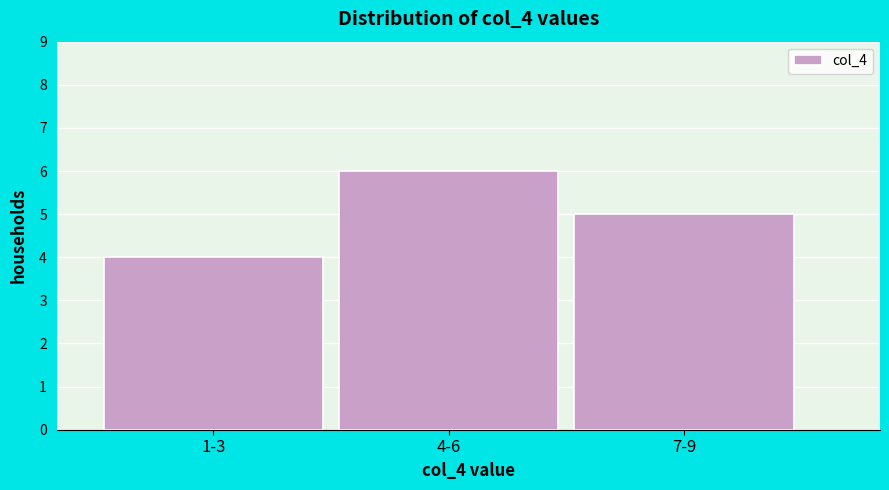

Reading left to right, extract all data points from this chart.

4	6	5